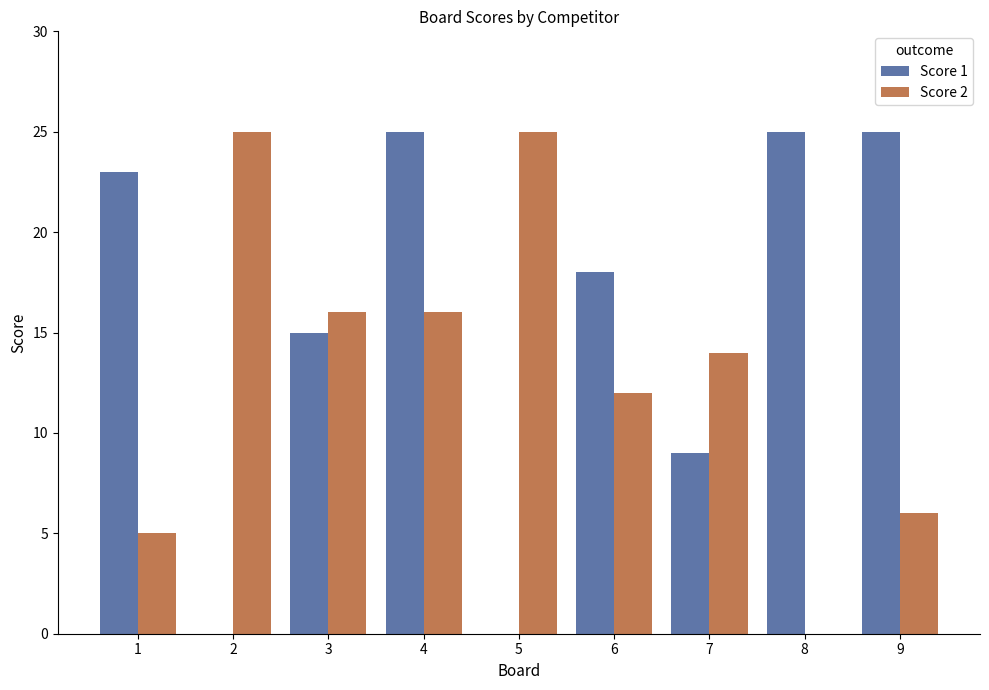

Count the number of data series in this chart.

2